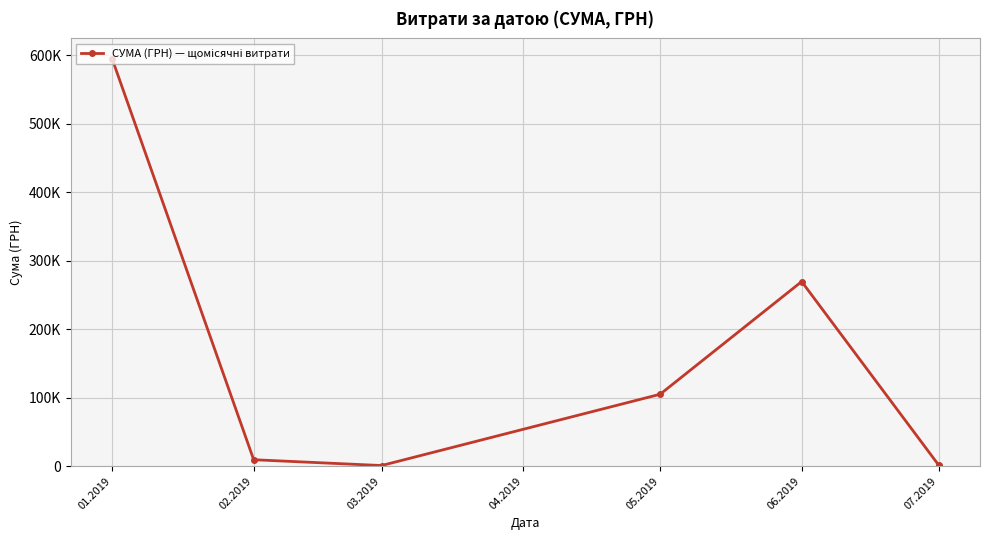

How many interior local valleys (lower than both neighbors) does the data have?

1